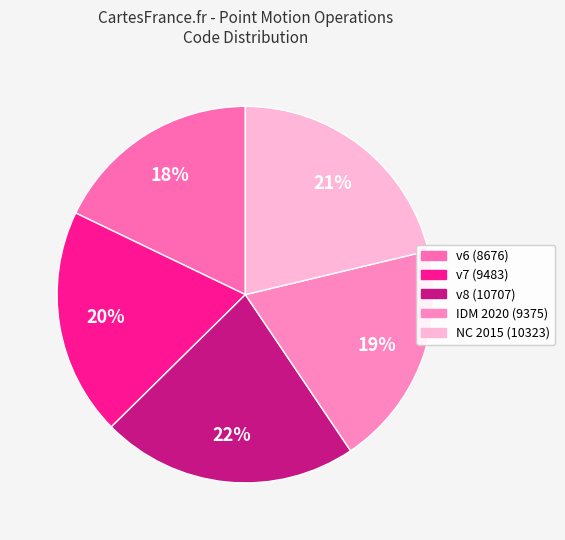

How many slices are in this pie chart?

5